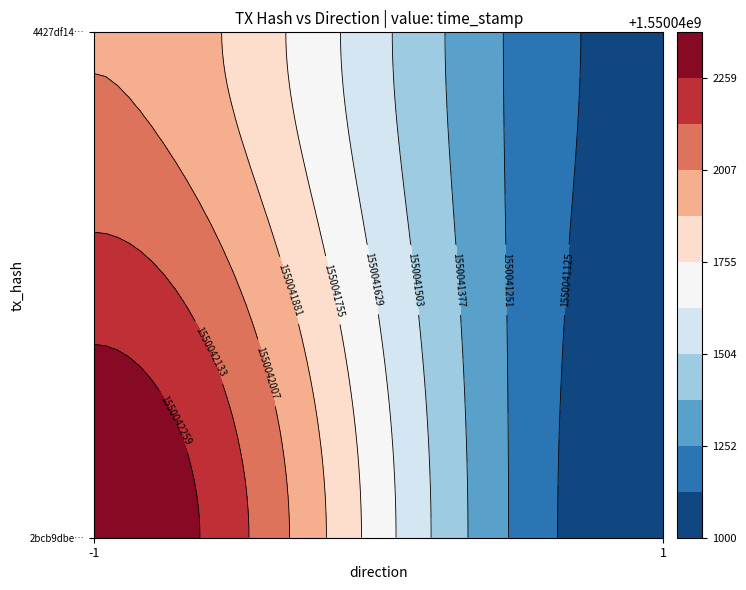

Which series has the widest spread of values?

2bcb9dbe3736fa799aabb711897c472f9e0c735